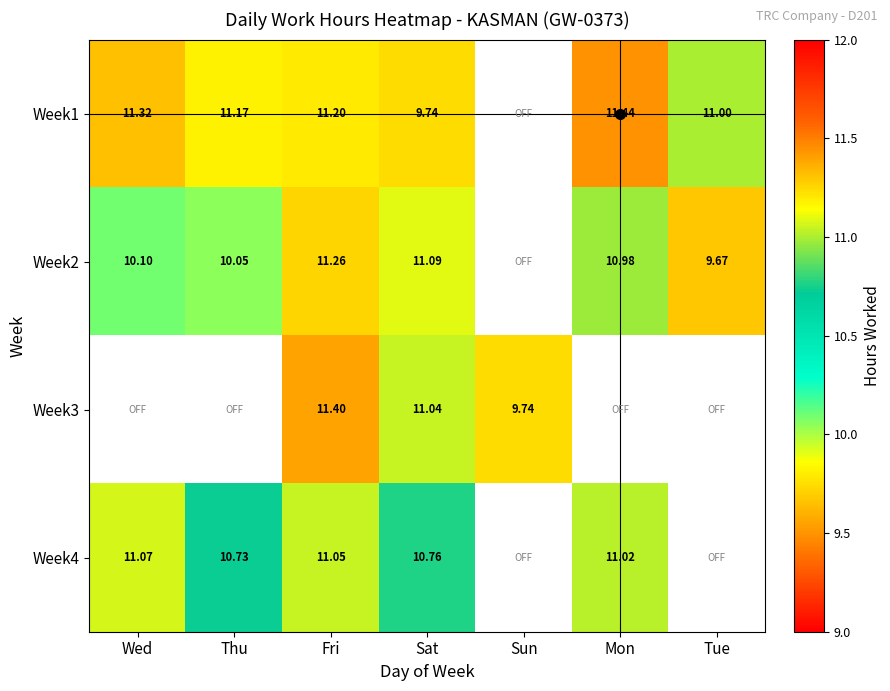

Is the value of Week4 at Mon greater than the value of Week3 at Fri?

No